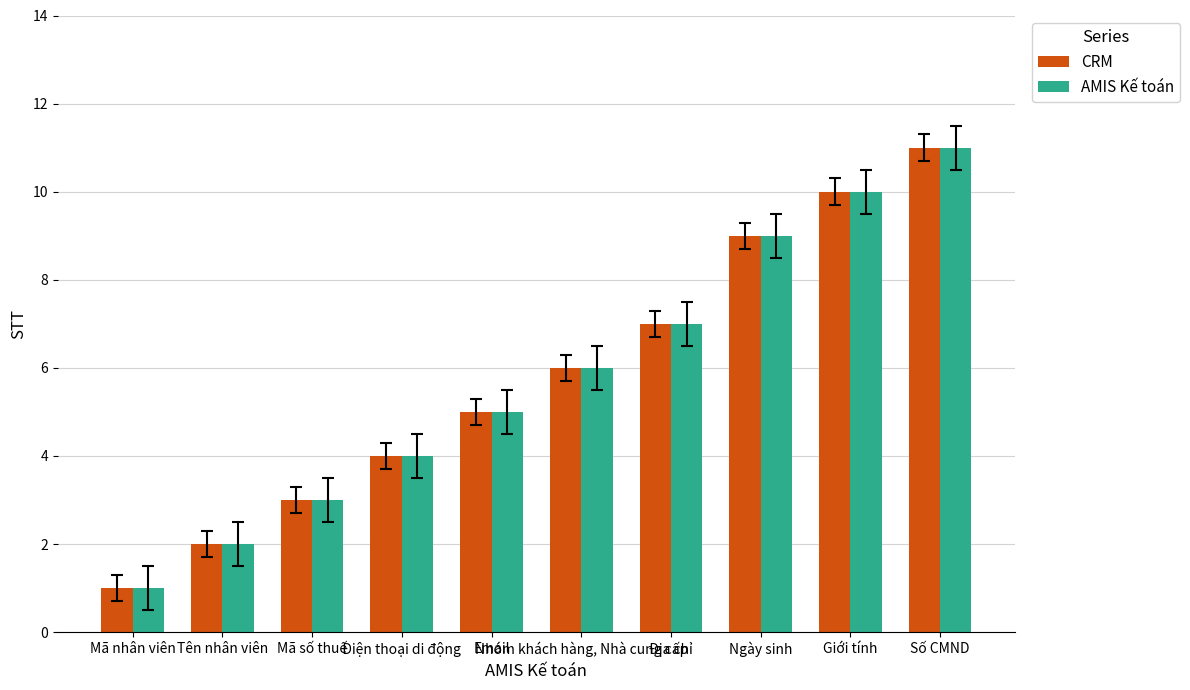

What is the difference between the maximum and minimum values in the CRM series?

10